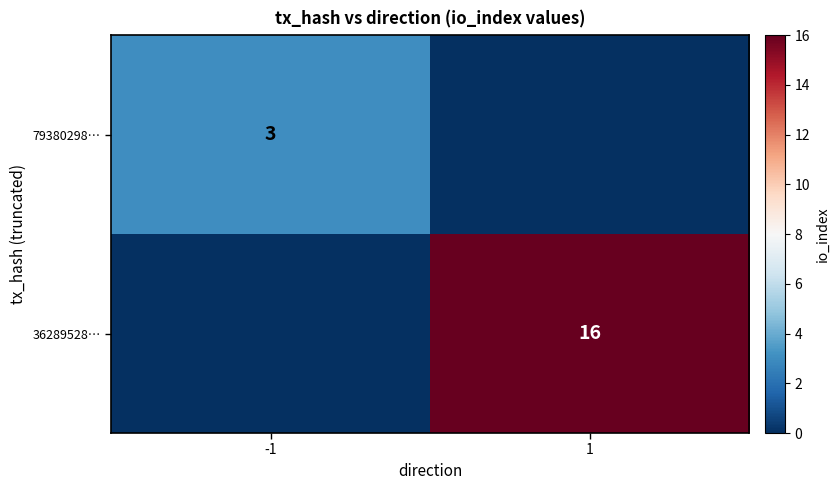

The 36289528… series shows 16 at 1. True or false?

True